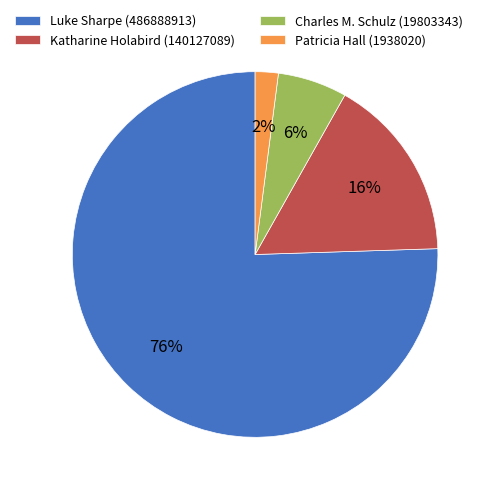

To the nearest percent, what portion does Katharine Holabird (140127089) represent?

16%